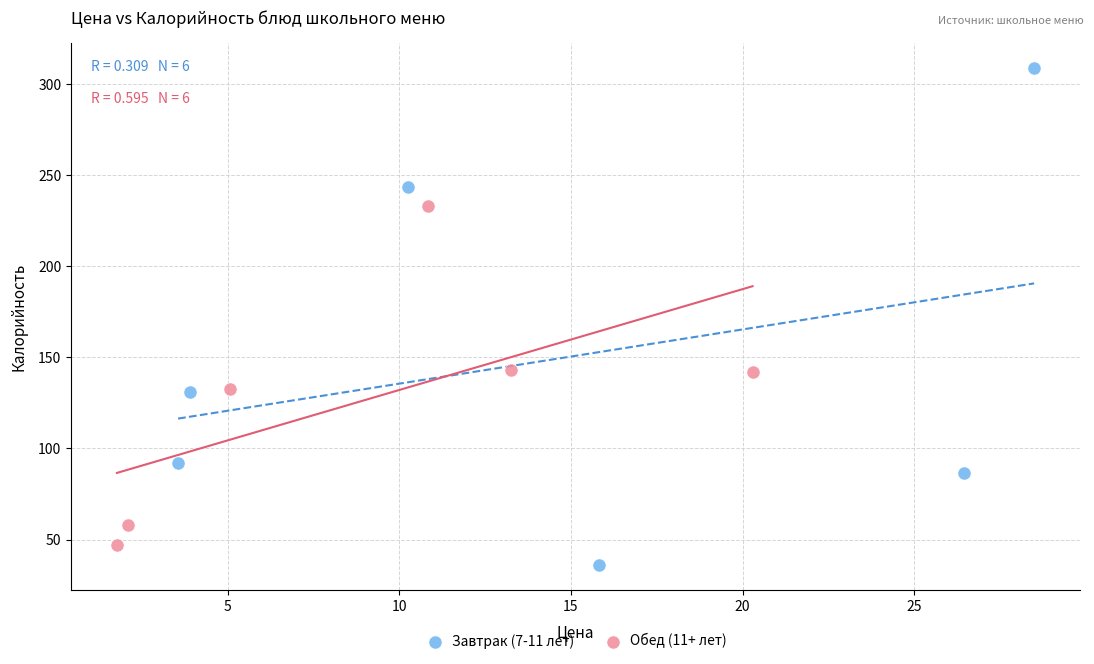

Which series has the largest Y range (max minus min)?

Завтрак (7-11 лет)